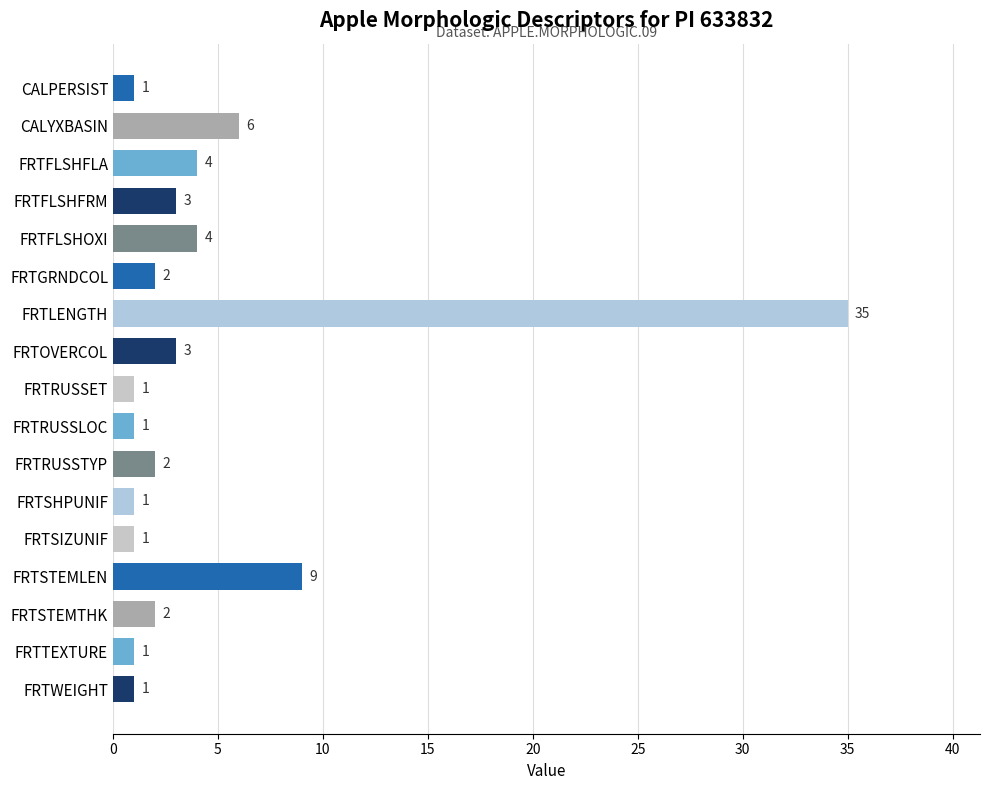

How many data points does each series have?

17